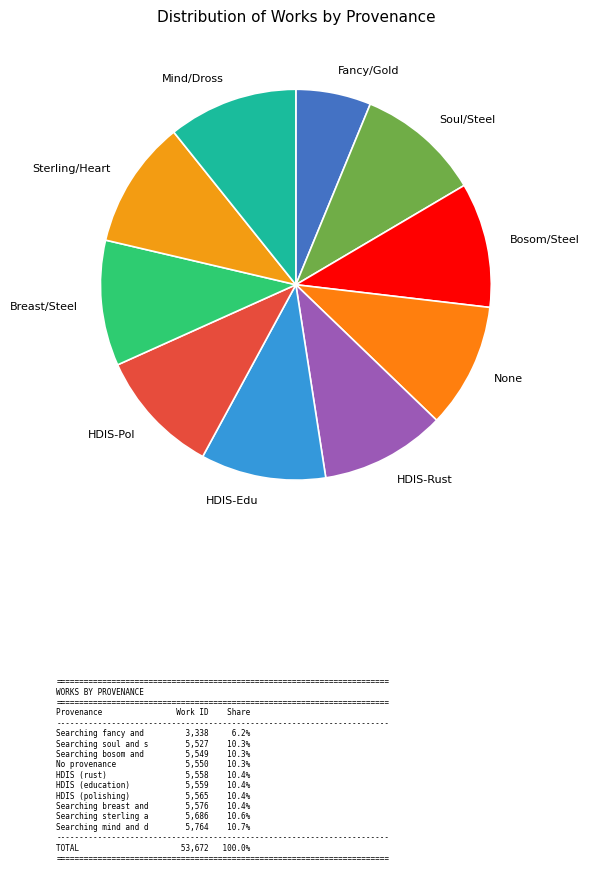

Do Breast/Steel and Mind/Dross together represent more than half of the pie?

No